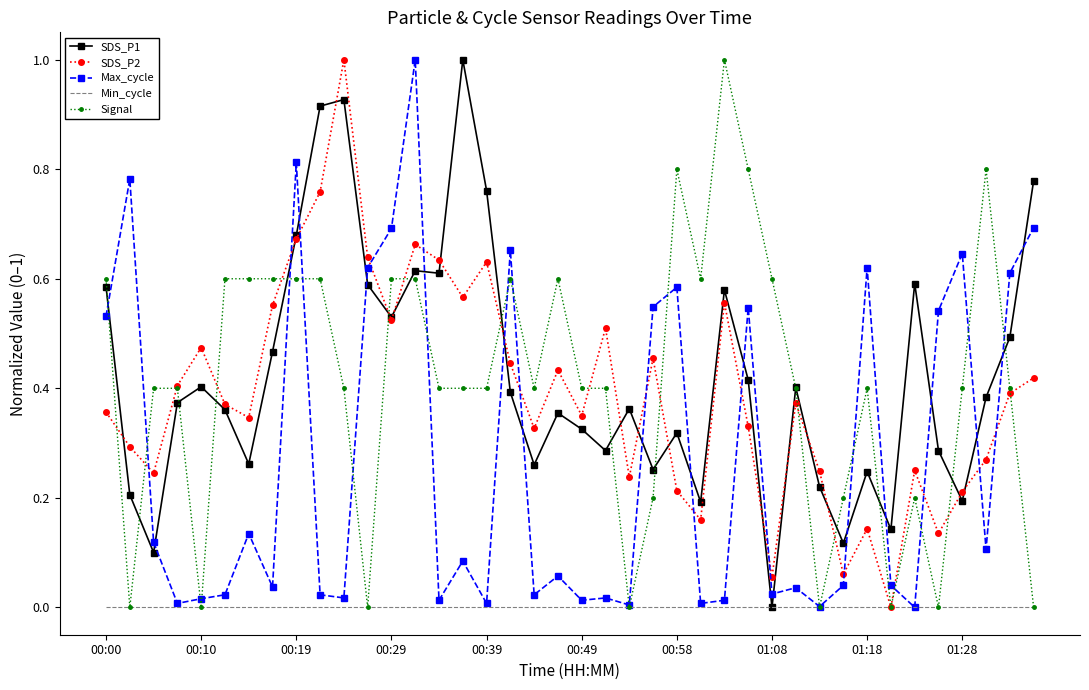

What is the highest value of the Max_cycle series?

1.0